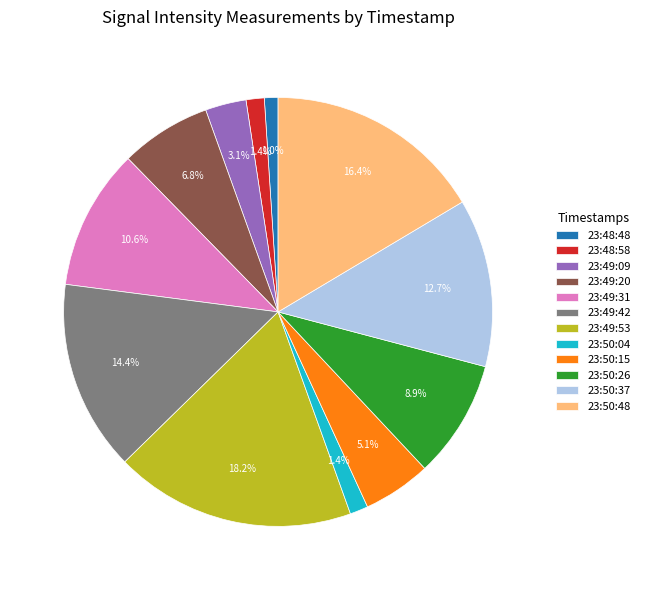

What percentage do 23:50:04 and 23:50:26 together represent?

10.3%